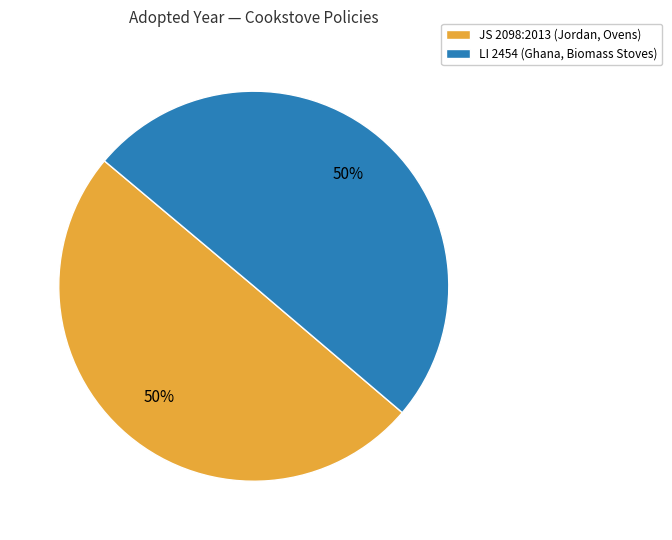

What is the ratio of the value at JS 2098:2013 (Jordan, Ovens) to the value at LI 2454 (Ghana, Biomass Stoves)?

1.0